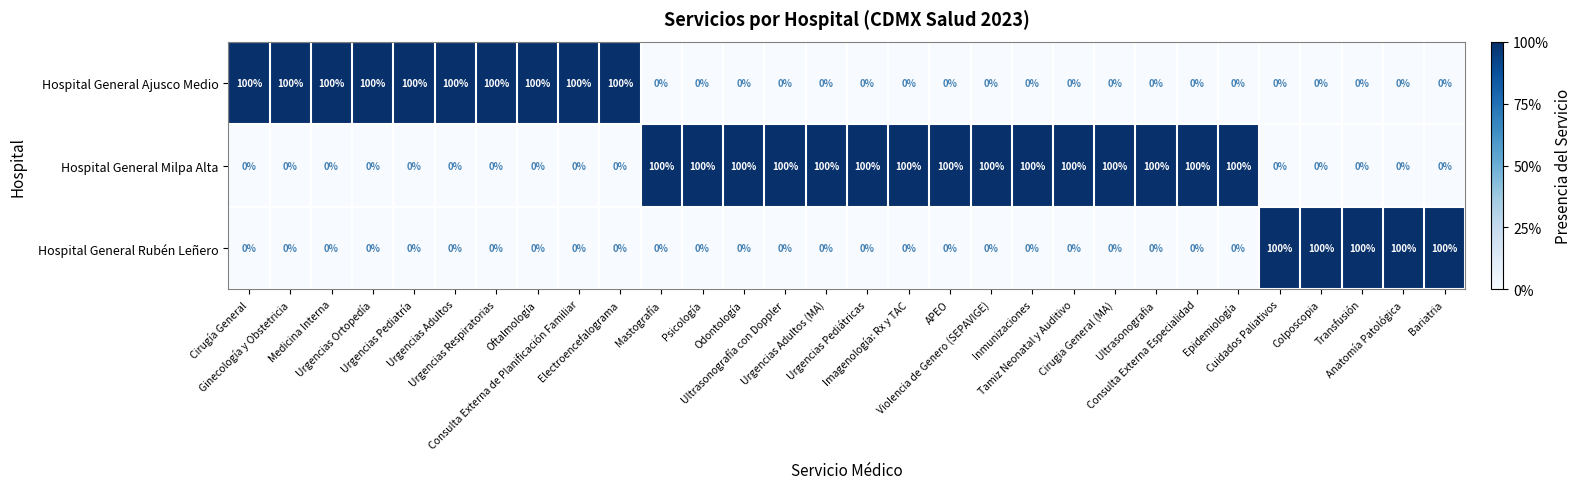

Which series has the largest total across all categories?

Hospital General Milpa Alta